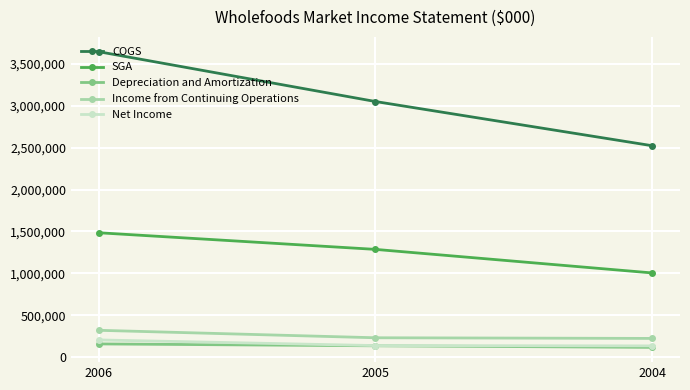

Is this an area chart (filled region under the line)?

No